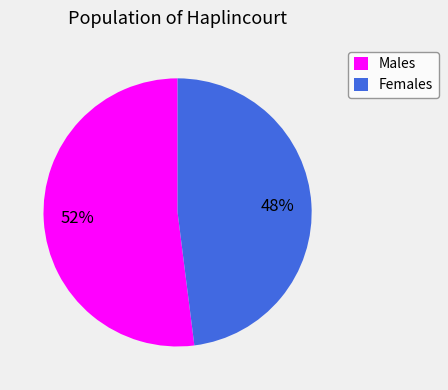

Is the sum of Females and Males greater than half?

Yes